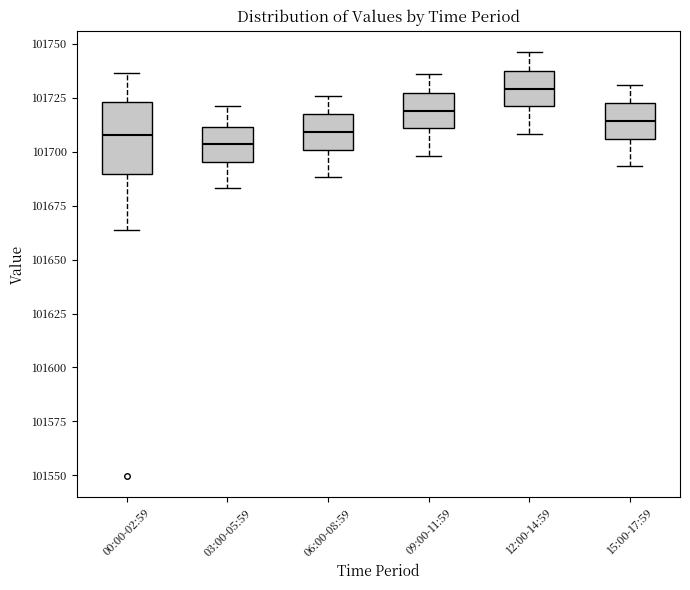

Reading left to right, transcribe this box plot: for each box, give where its median line is, the range the box spans, and where its two whiskers end, as read against the y-axis. The values are not printed on the chart, so give them approximately, as read against the axis.

00:00-02:59: median 101710, box 101690 to 101725, whiskers 101665 to 101735
03:00-05:59: median 101705, box 101695 to 101710, whiskers 101685 to 101720
06:00-08:59: median 101710, box 101700 to 101715, whiskers 101690 to 101725
09:00-11:59: median 101720, box 101710 to 101725, whiskers 101700 to 101735
12:00-14:59: median 101730, box 101720 to 101735, whiskers 101710 to 101745
15:00-17:59: median 101715, box 101705 to 101720, whiskers 101695 to 101730